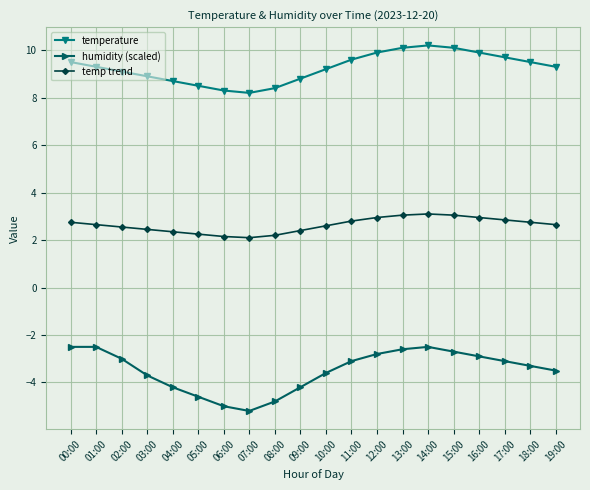

List the series in order of their overall mean, highest first.

temperature, temp trend, humidity (scaled)